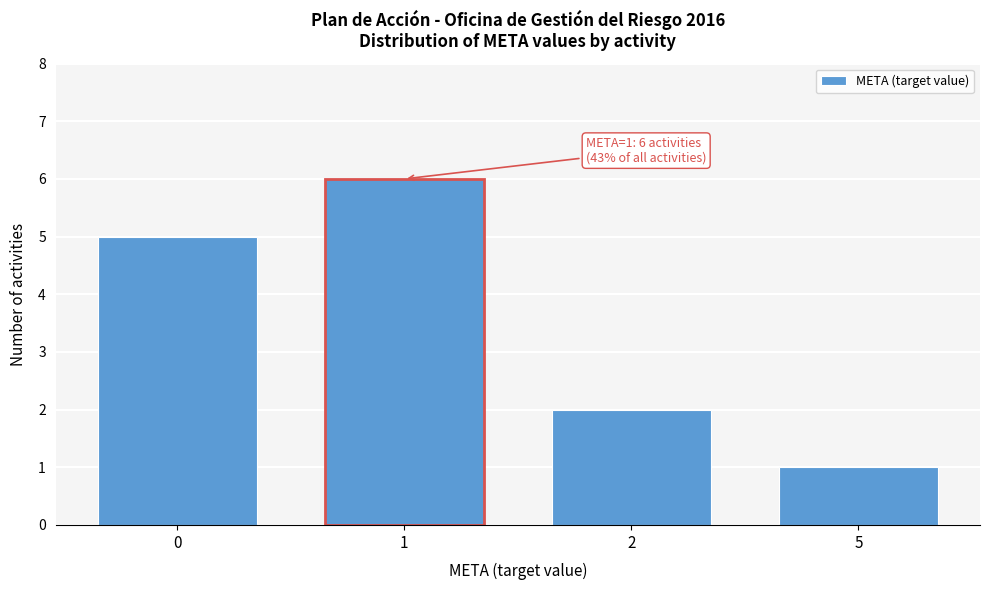

Reading left to right, transcribe all the data shown in this chart.

0=5	1=6	2=2	5=1